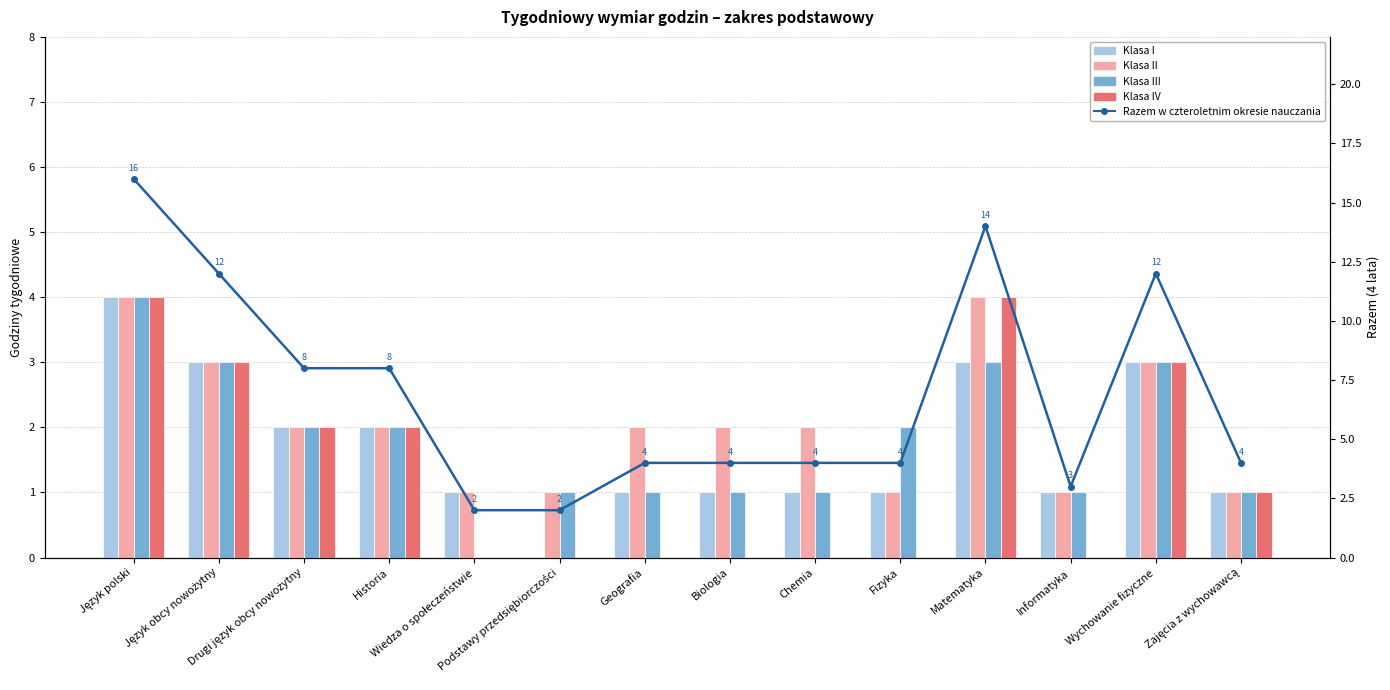

How many groups of bars are there?

14